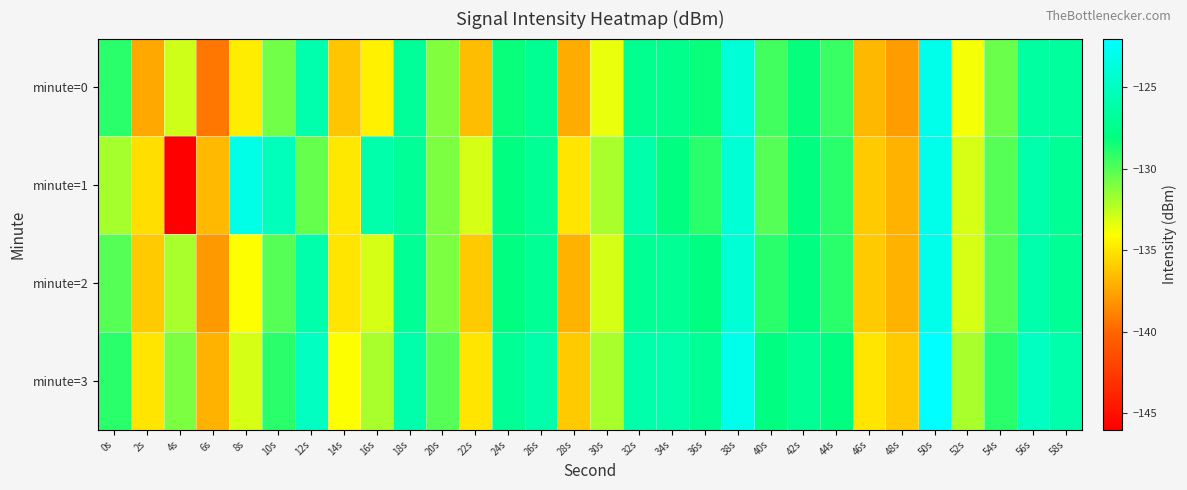

Which series changed the most between 16s and 22s?

minute=1